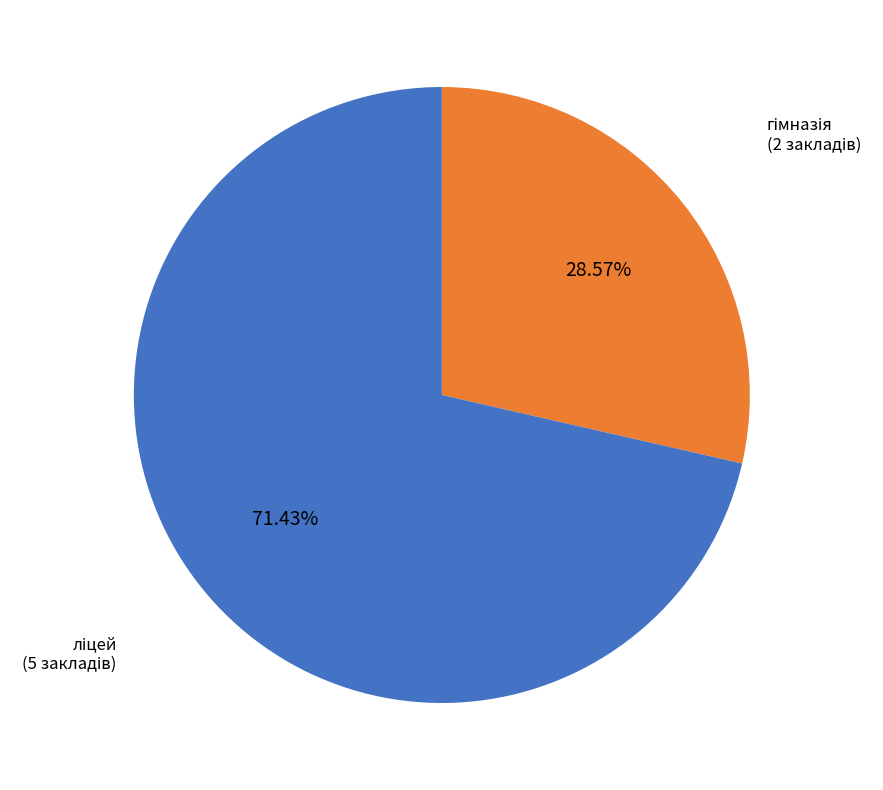

How many segments does this pie chart have?

2